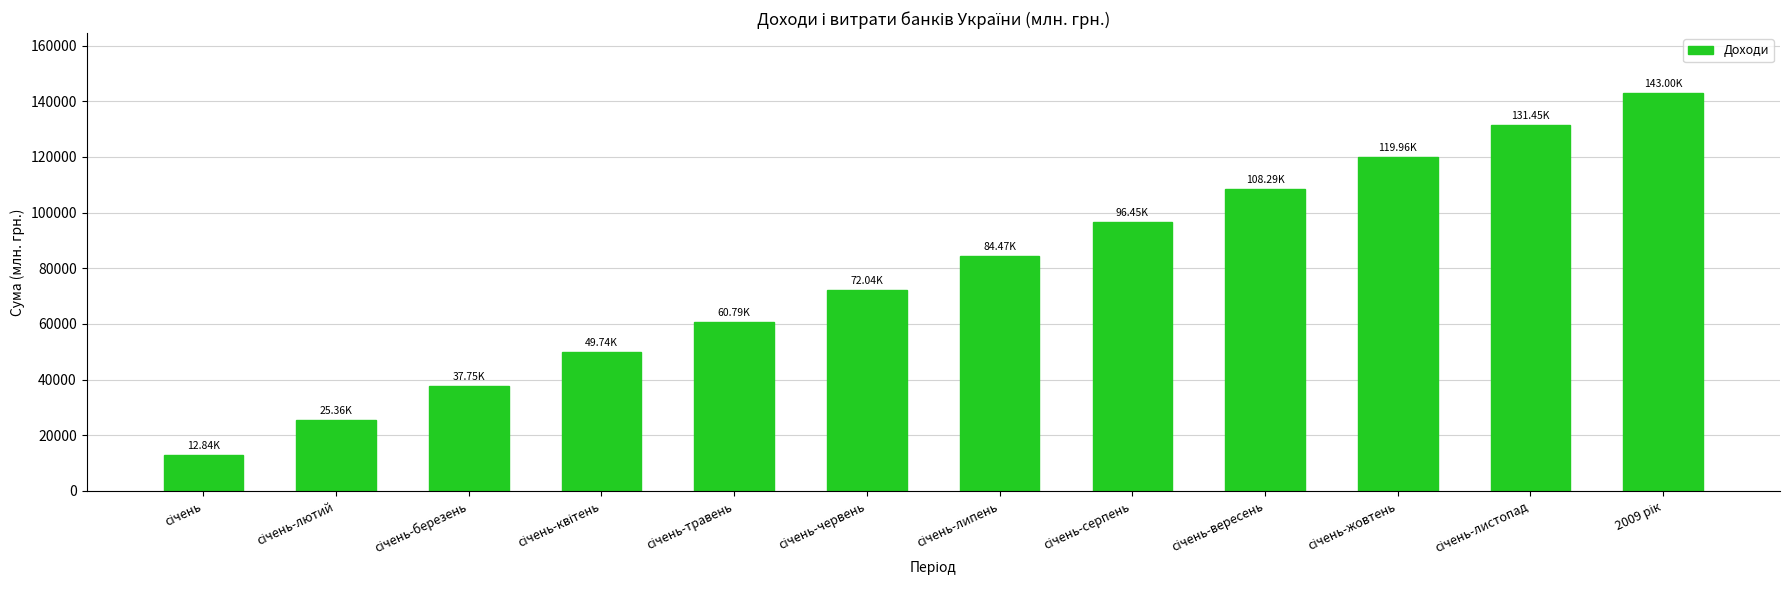

Reading left to right, what are all the values shown in this chart?

12839.5	25364.6	37746.4	49739.6	60785.4	72037.6	84468.4	96454.0	108292.4	119962.2	131446.4	142995.5